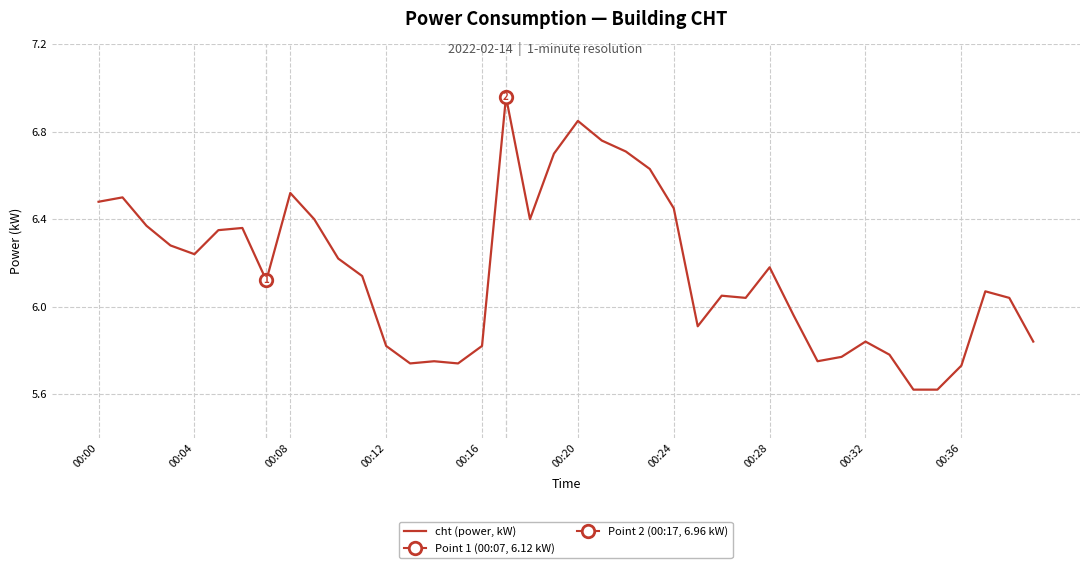

How many values are below 6?

15